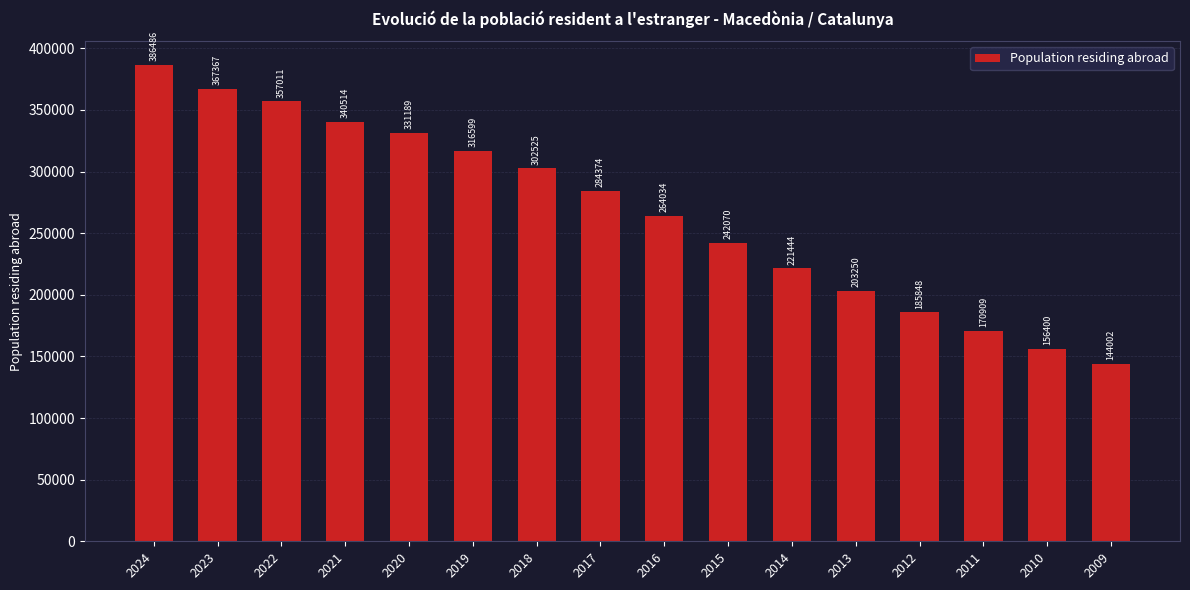

Is it true that the value at 2013 is 286738?

False